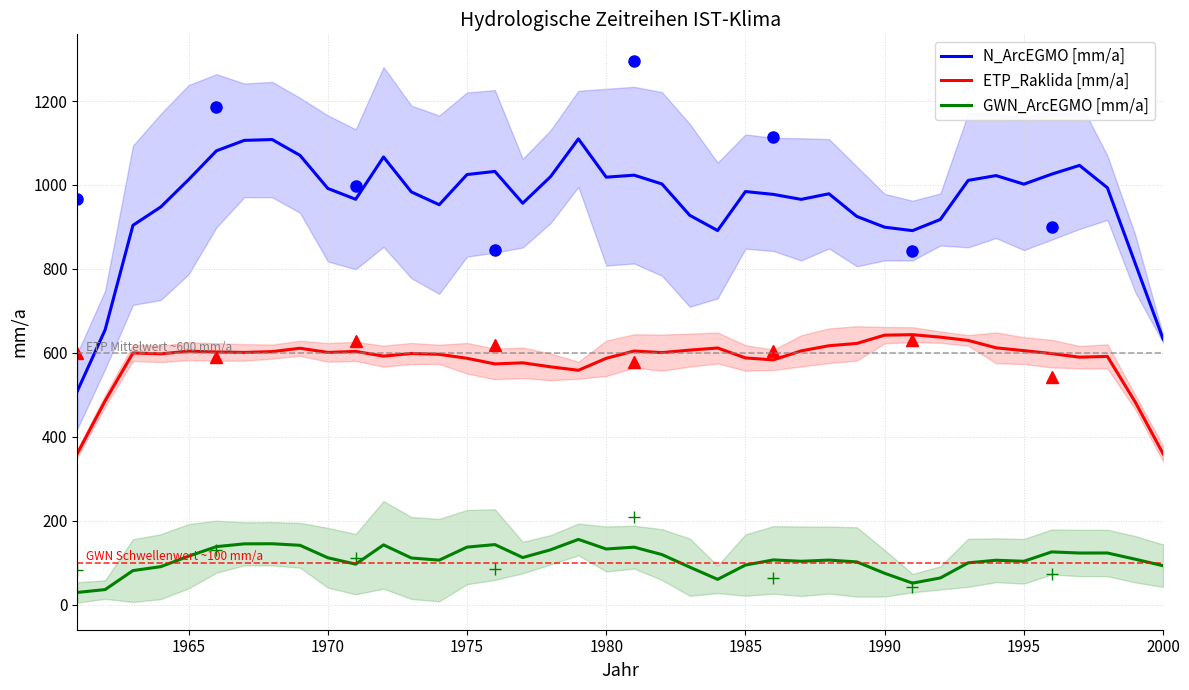

Rank the series by their maximum value, from highest to lowest.

N_ArcEGMO [mm/a], ETP_Raklida [mm/a], GWN_ArcEGMO [mm/a]